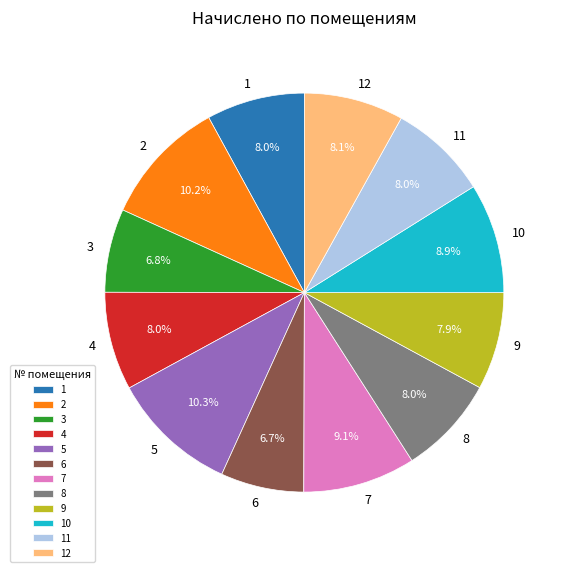

To the nearest percent, what portion does 6 represent?

7%